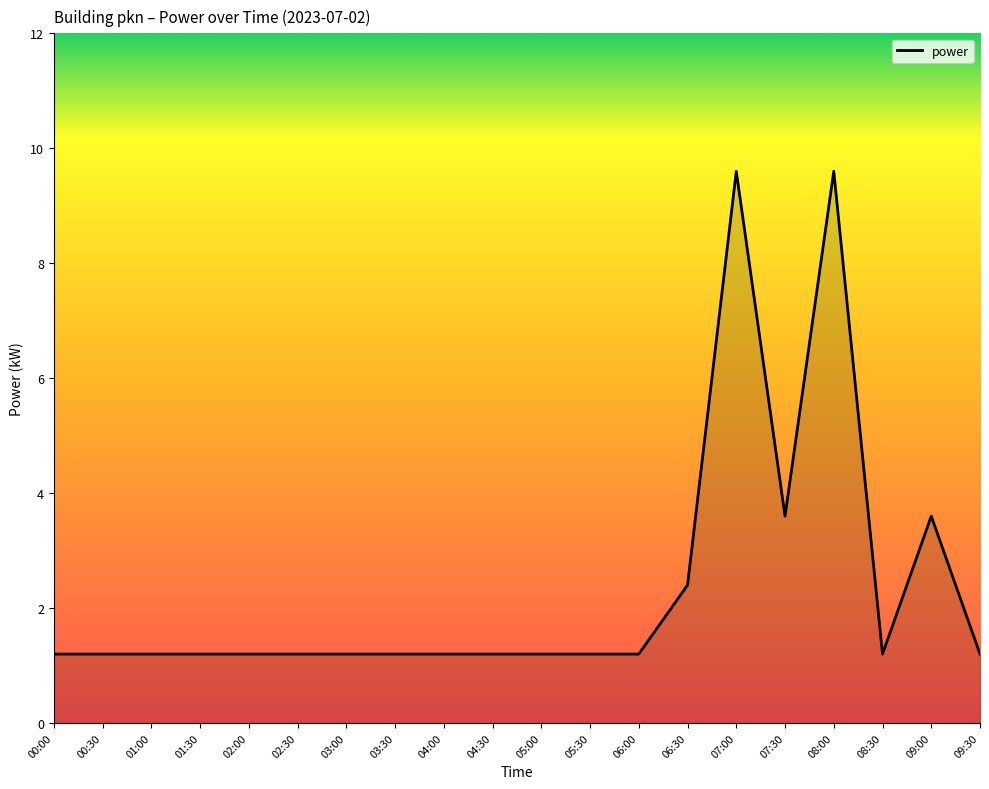

Approximately how many times larger is the value at 01:00 compared to 09:30?

1.0